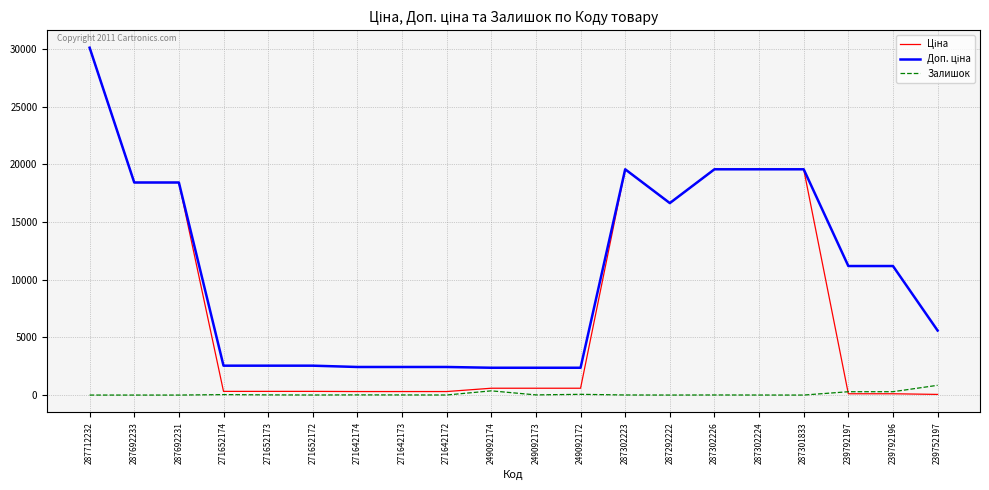

What is the highest value of the Залишок series?

845.0